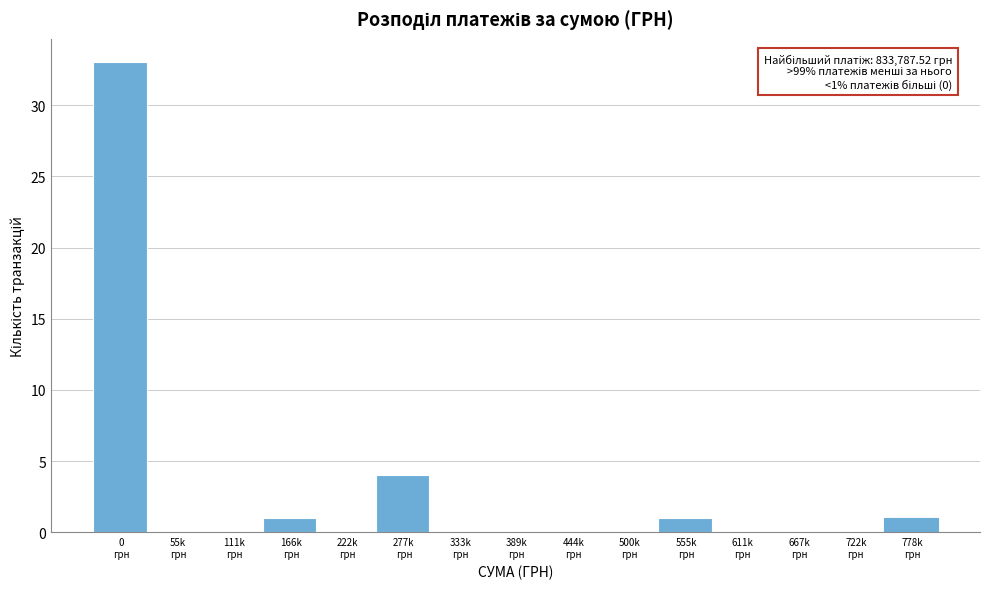

What is the greatest value displayed?

33